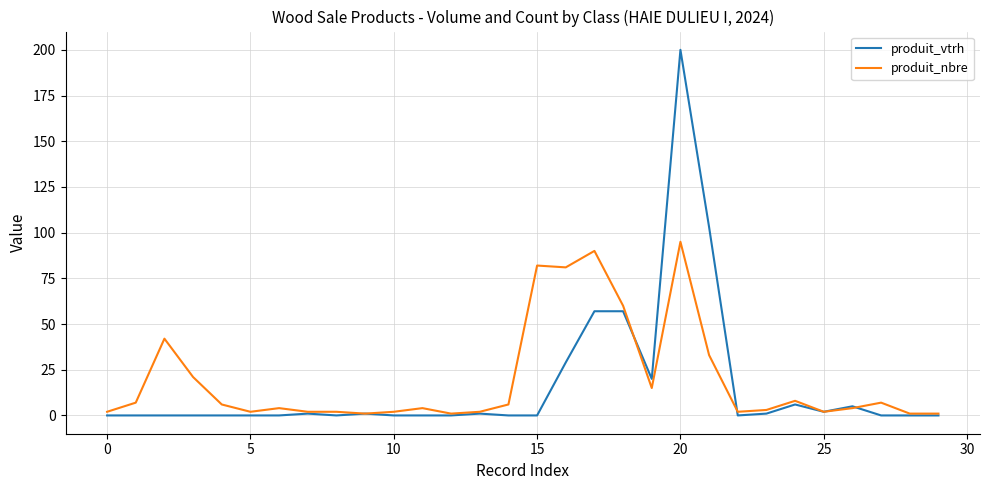

Rank the series by their maximum value, from lowest to highest.

produit_nbre, produit_vtrh